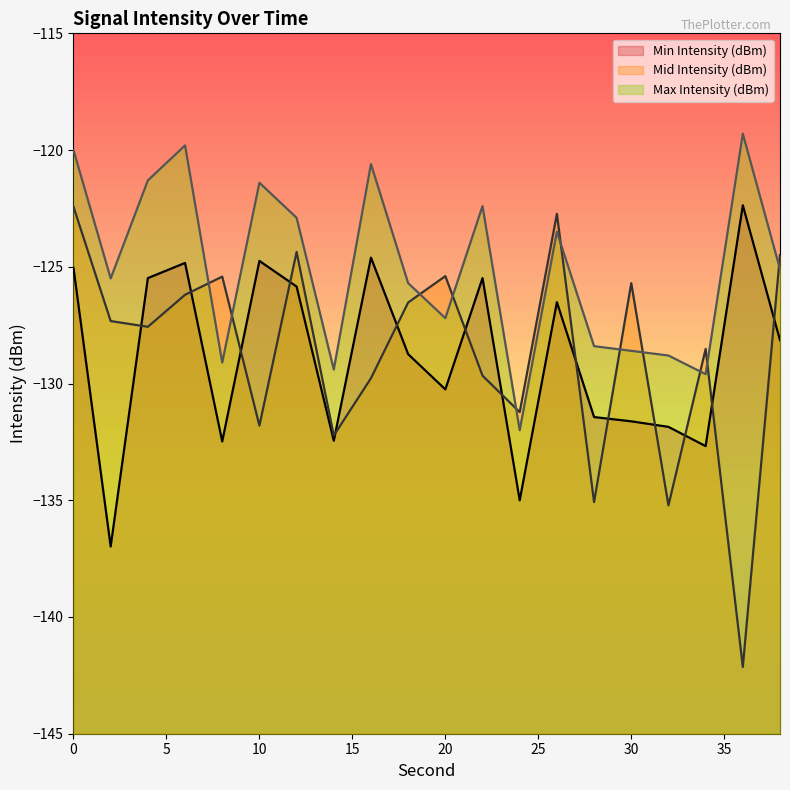

True or false: Min Intensity (dBm) and Max Intensity (dBm) intersect in this chart.

False